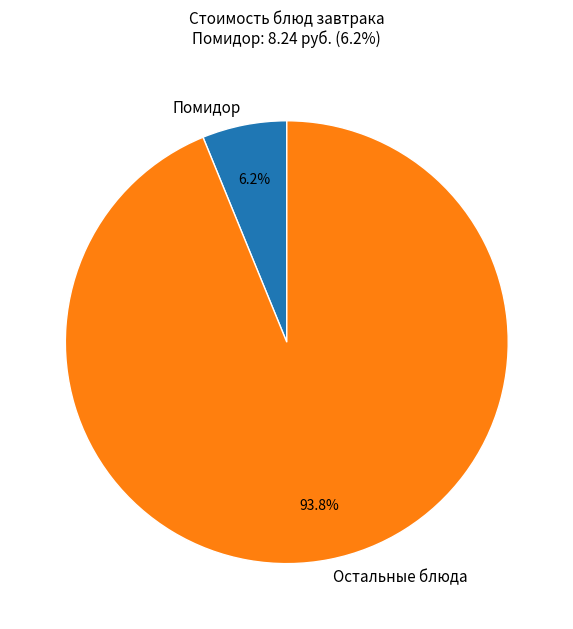

Count the number of slices in the pie.

2